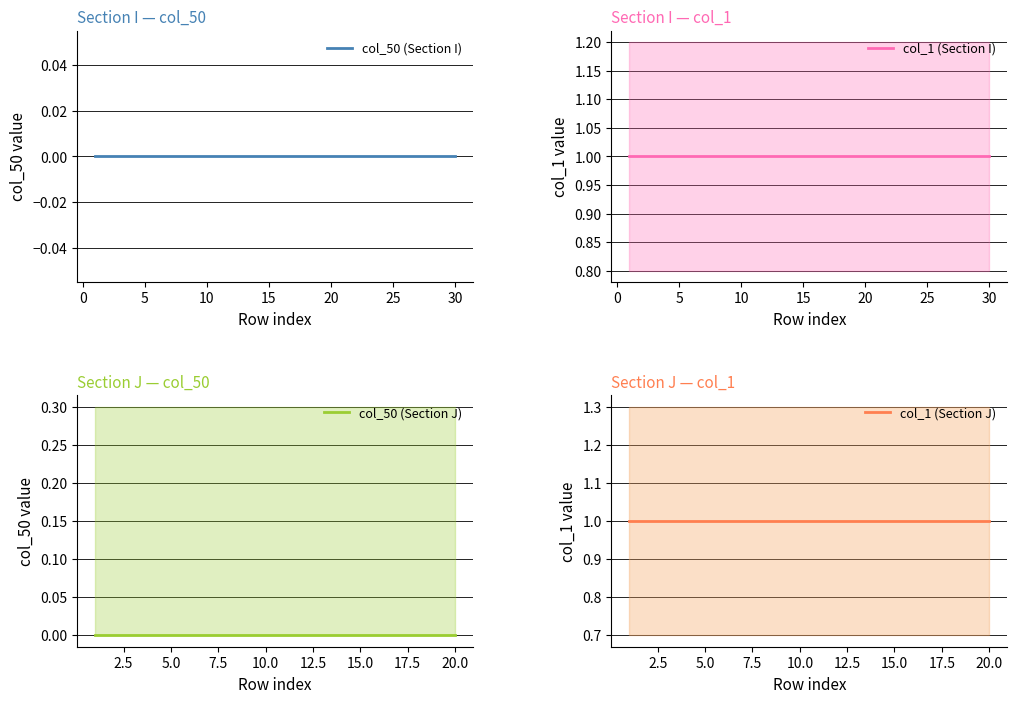

What is the highest value of the col_1_I series?

1